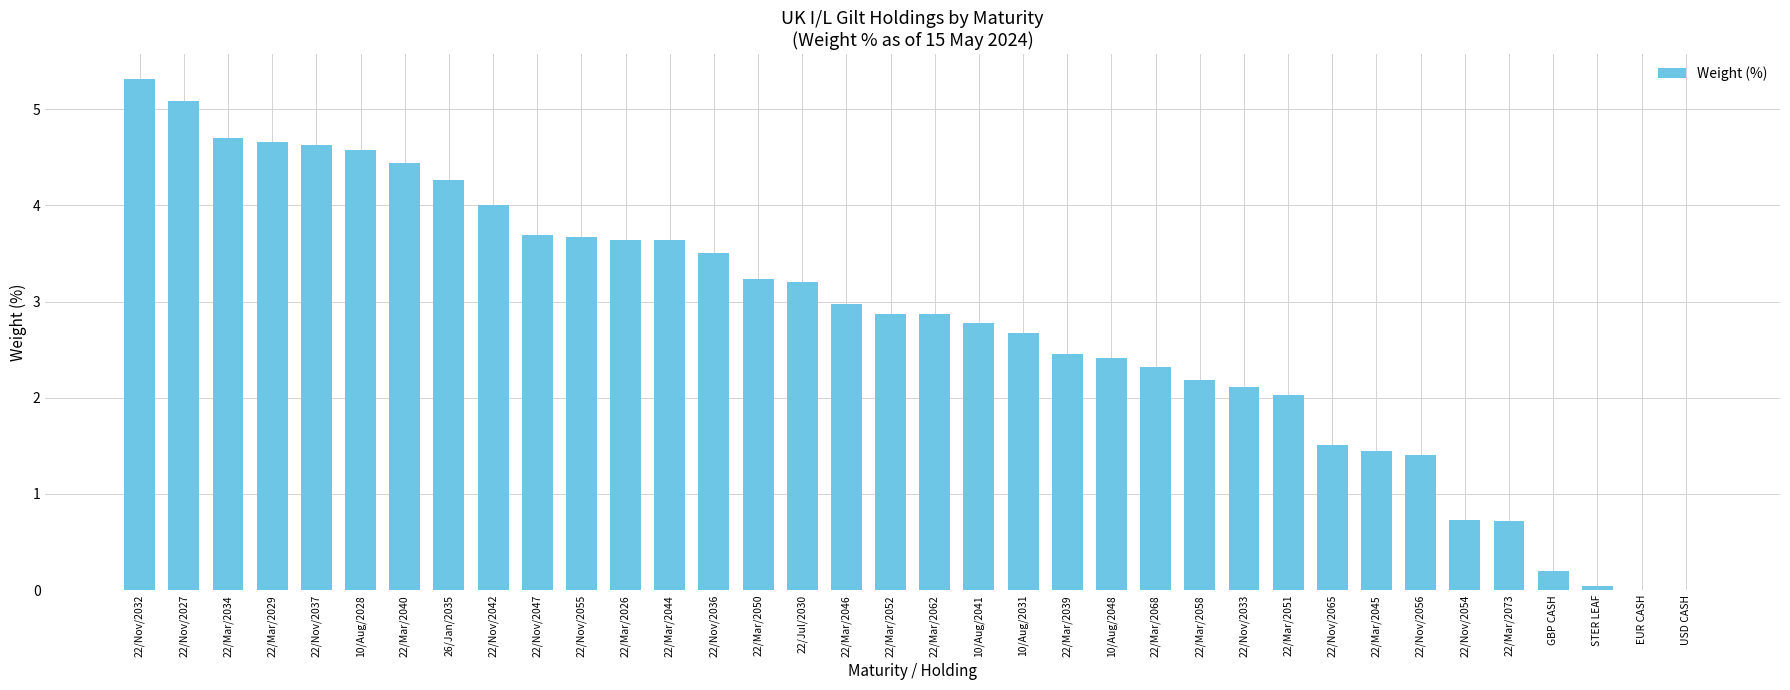

What is the greatest value displayed?

5.3